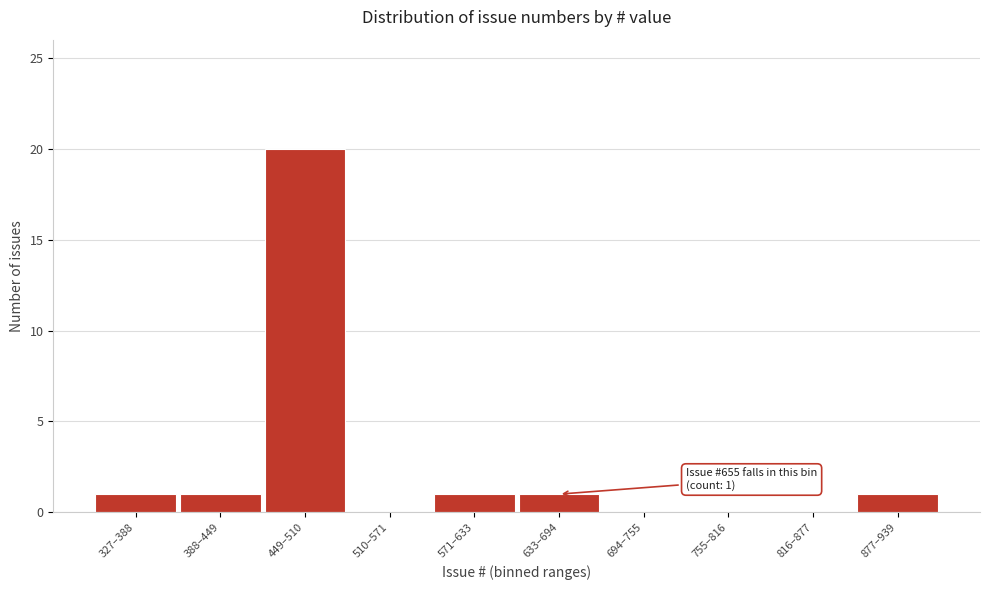

Reading left to right, list all the values displayed in this chart.

327–388=1	388–449=1	449–510=20	510–571=0	571–633=1	633–694=1	694–755=0	755–816=0	816–877=0	877–939=1